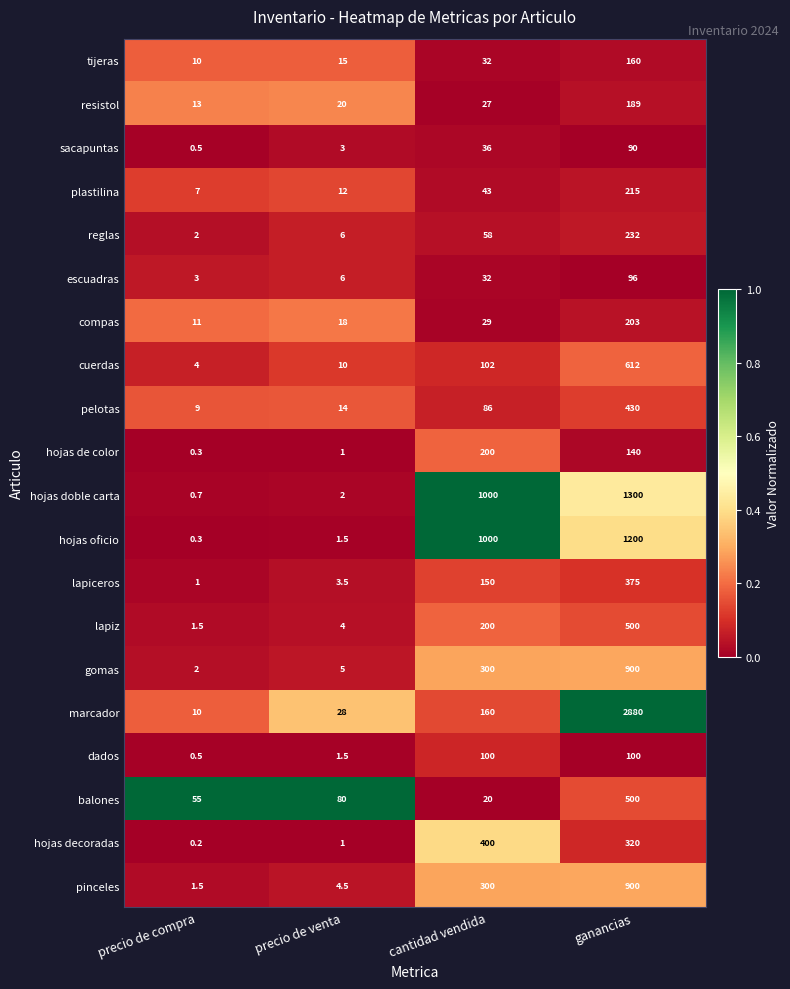

What is the total value across all series at precio de venta?

236.0